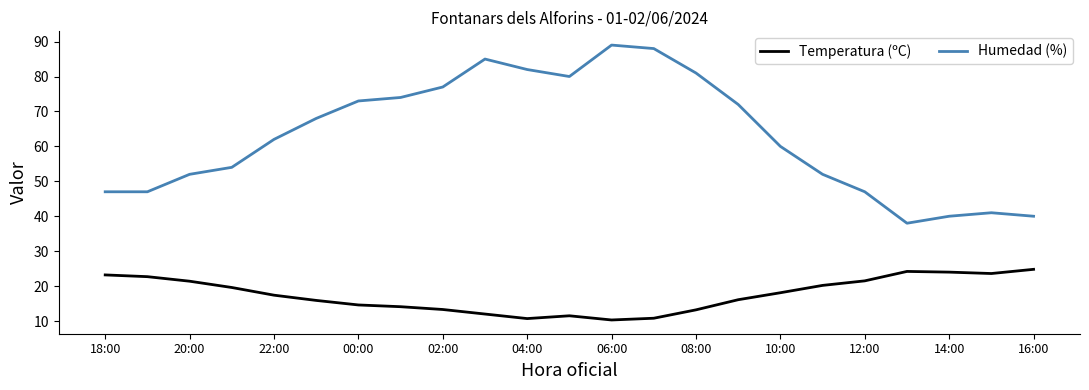

Which series has the widest spread of values?

Humedad (%)